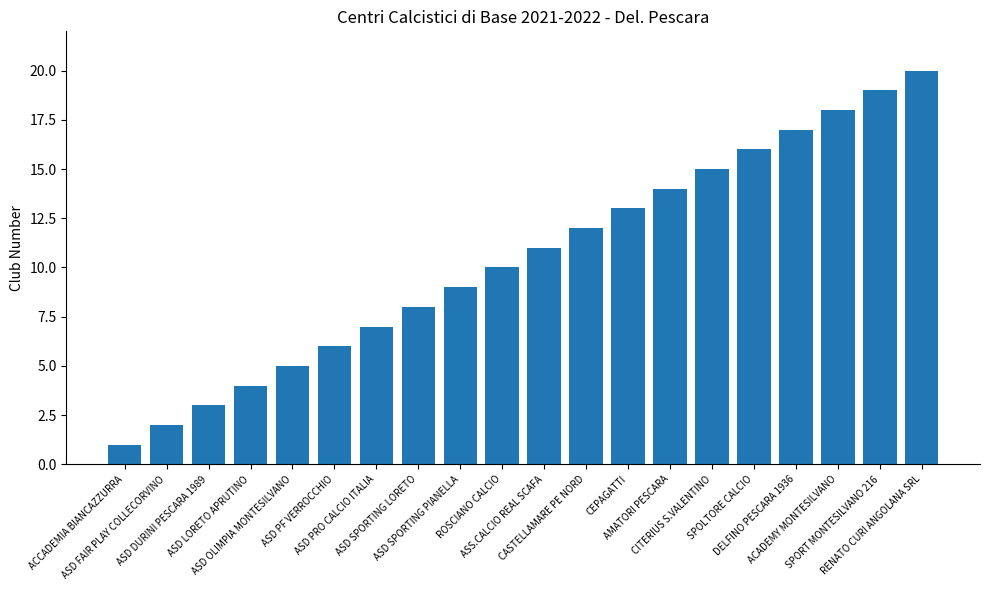

What is the change in value from ACCADEMIA BIANCAZZURRA to RENATO CURI ANGOLANA SRL?

+19